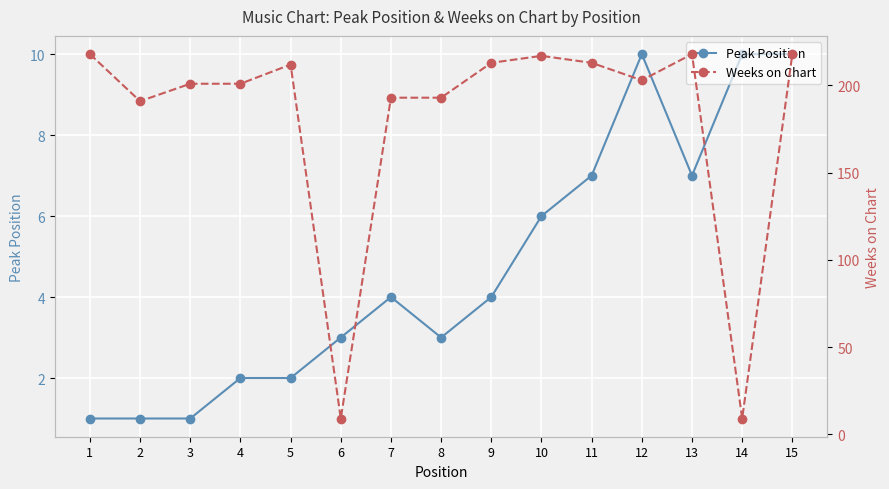

The Peak Position series shows 7 at 13. True or false?

True